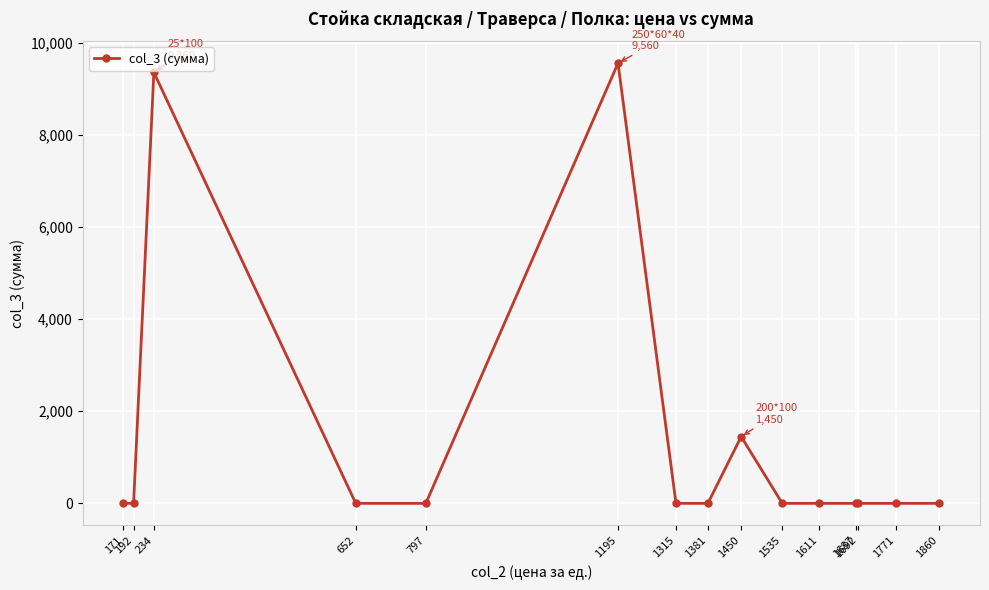

What is the maximum value shown in the chart?

9560